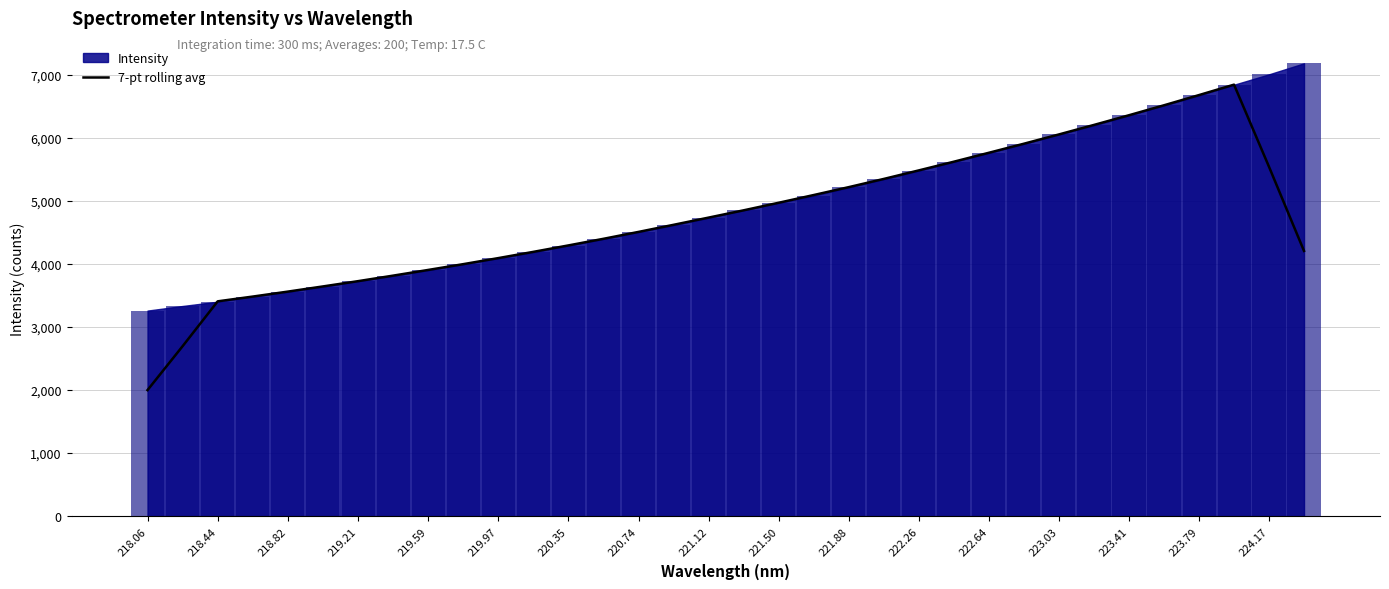

True or false: 7-pt rolling avg has a value of 5542.8 at 224.17.

True